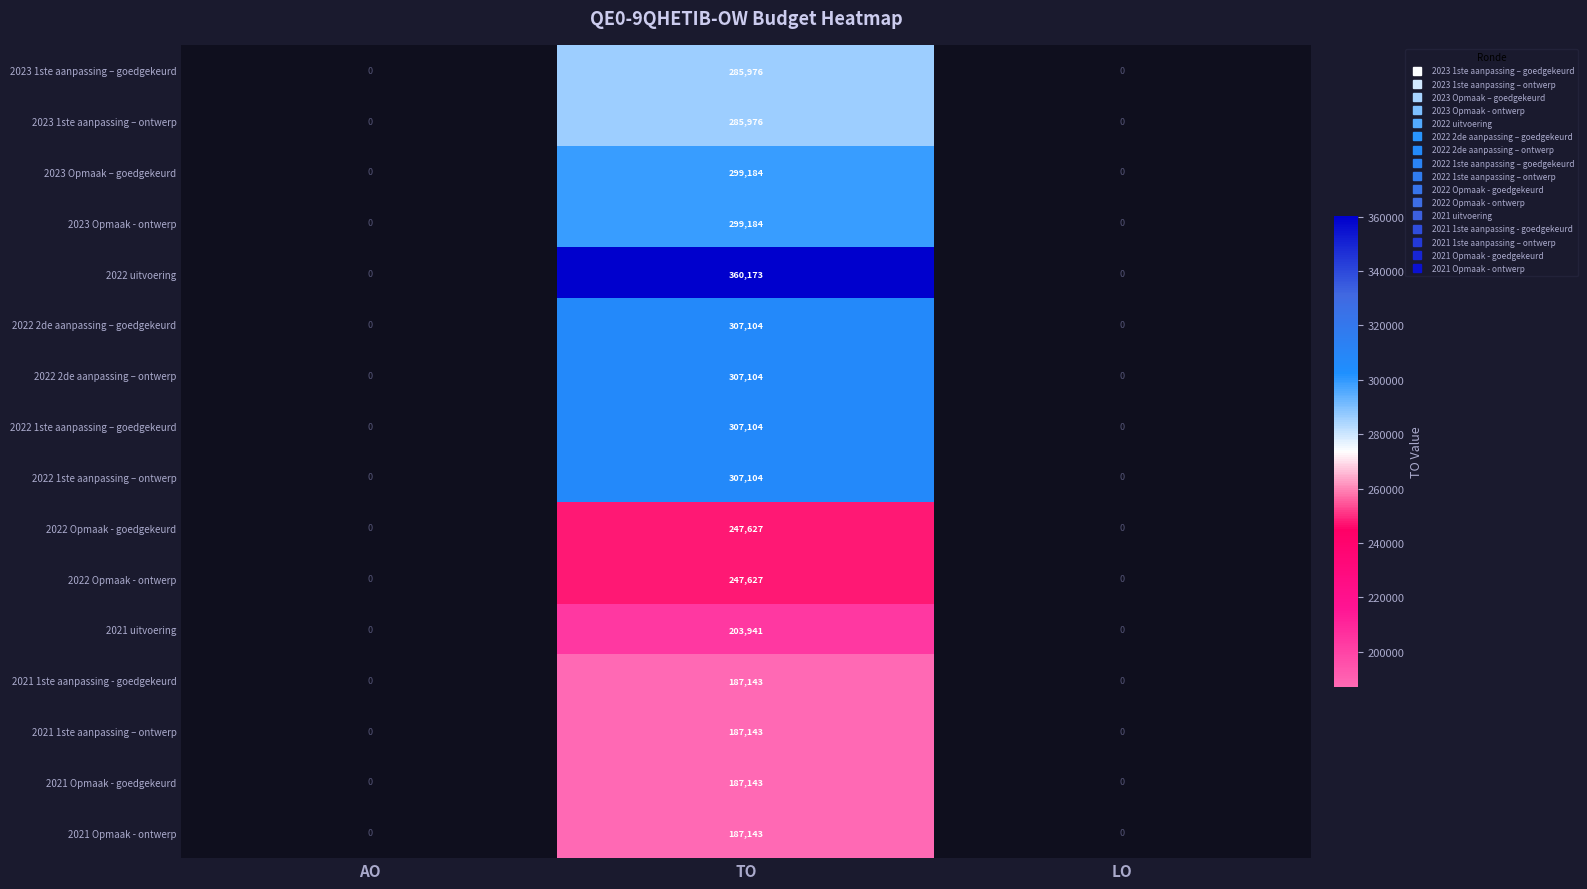

Which series changed the most between AO and TO?

2022 uitvoering